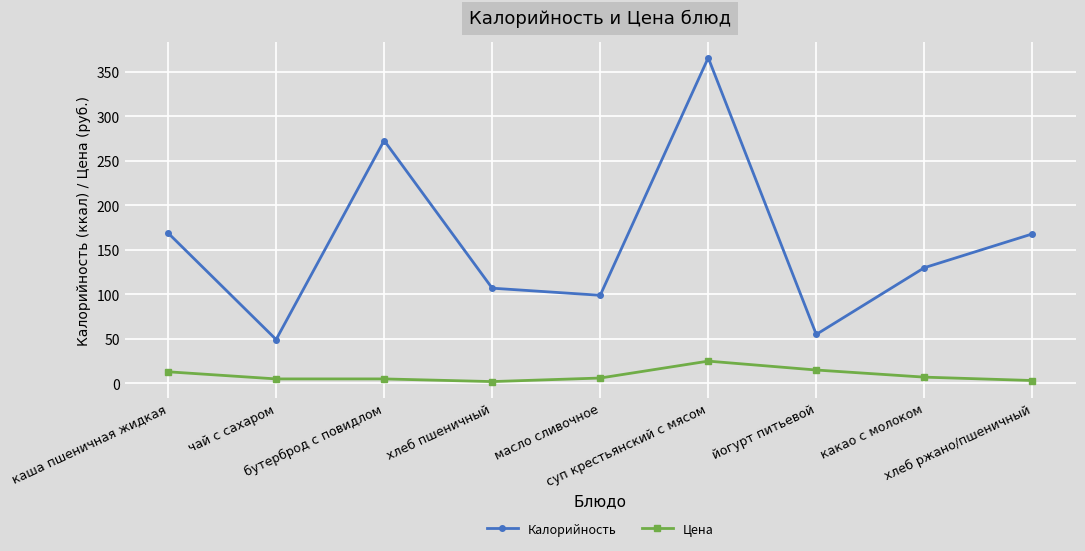

What is the smallest value displayed?

2.0